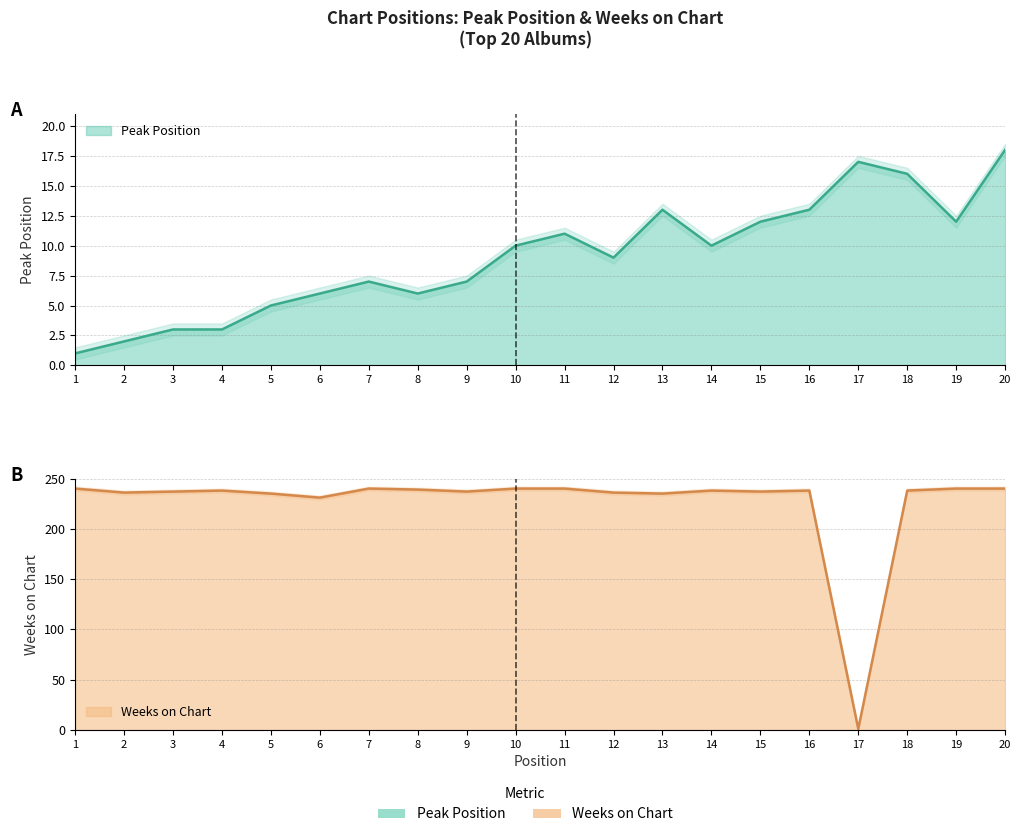

Reading left to right, transcribe all the data shown in this chart.

Peak Position: 1=1	2=2	3=3	4=3	5=5	6=6	7=7	8=6	9=7	10=10	11=11	12=9	13=13	14=10	15=12	16=13	17=17	18=16	19=12	20=18
Weeks on Chart: 1=240	2=236	3=237	4=238	5=235	6=231	7=240	8=239	9=237	10=240	11=240	12=236	13=235	14=238	15=237	16=238	17=1	18=238	19=240	20=240